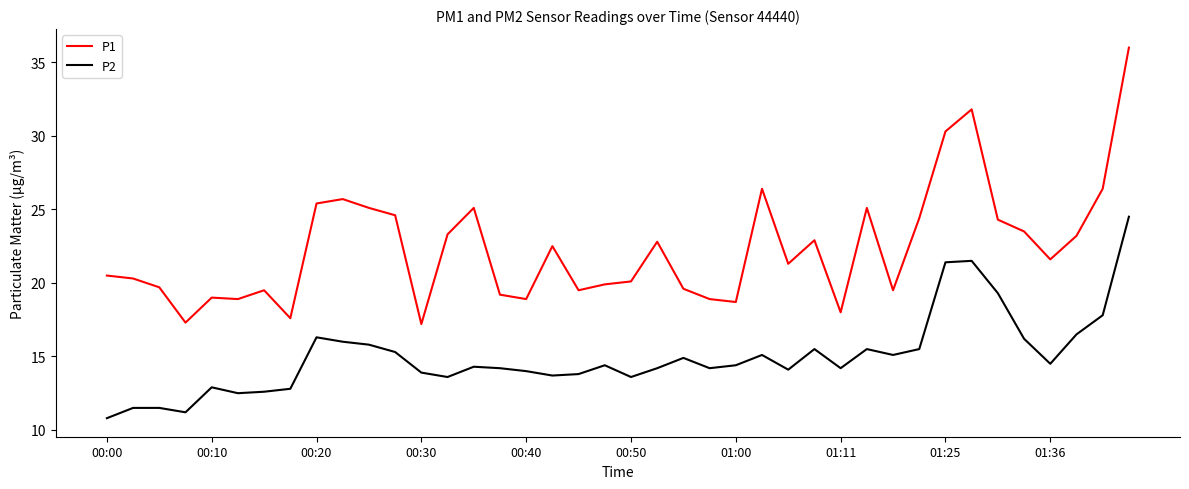

Which series has the widest spread of values?

P1